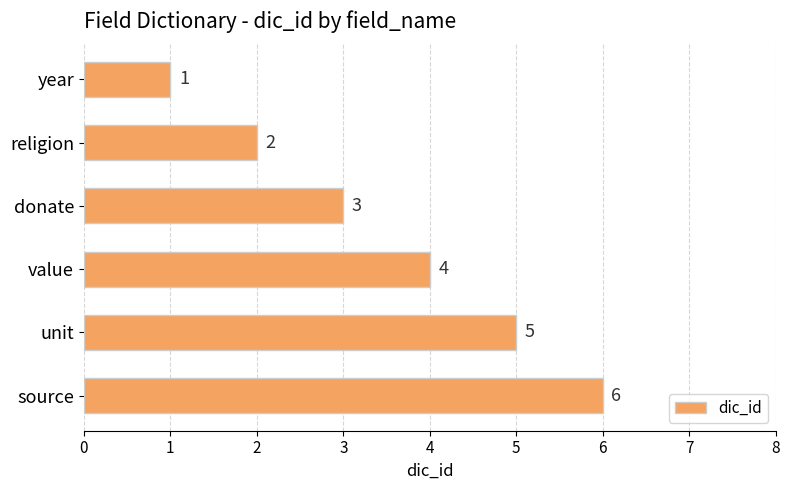

Where is the data nearest to the value 3?

donate